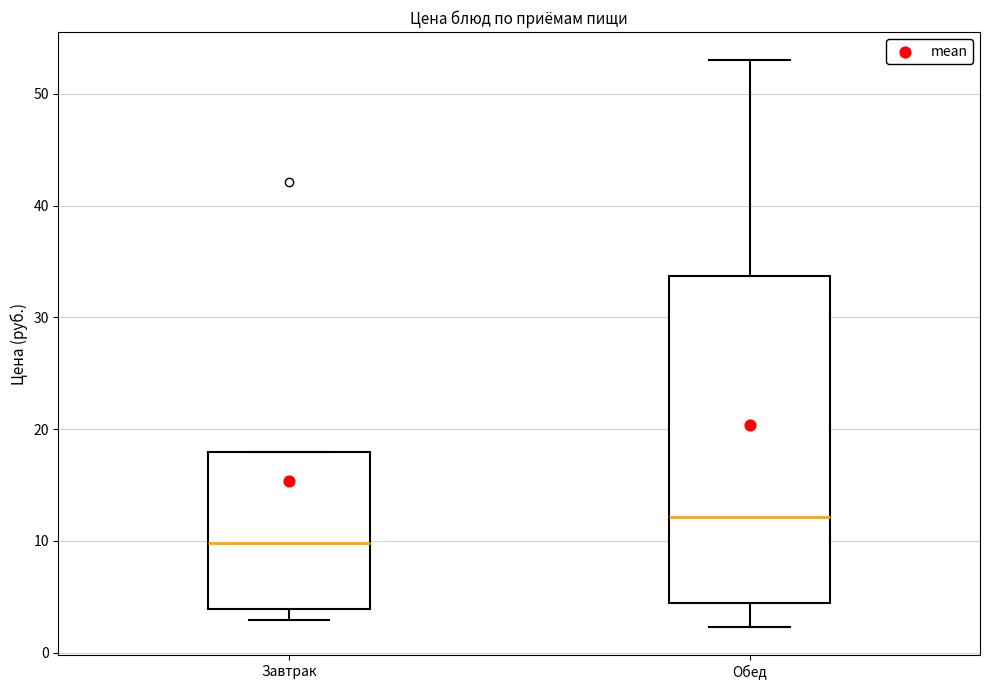

Reading left to right, transcribe this box plot: for each box, give where its median line is, the range the box spans, and where its two whiskers end, as read against the y-axis. The values are not printed on the chart, so give them approximately, as read against the axis.

Завтрак: median 10, box 4 to 18, whiskers 3 to 18
Обед: median 12, box 4 to 34, whiskers 2 to 53